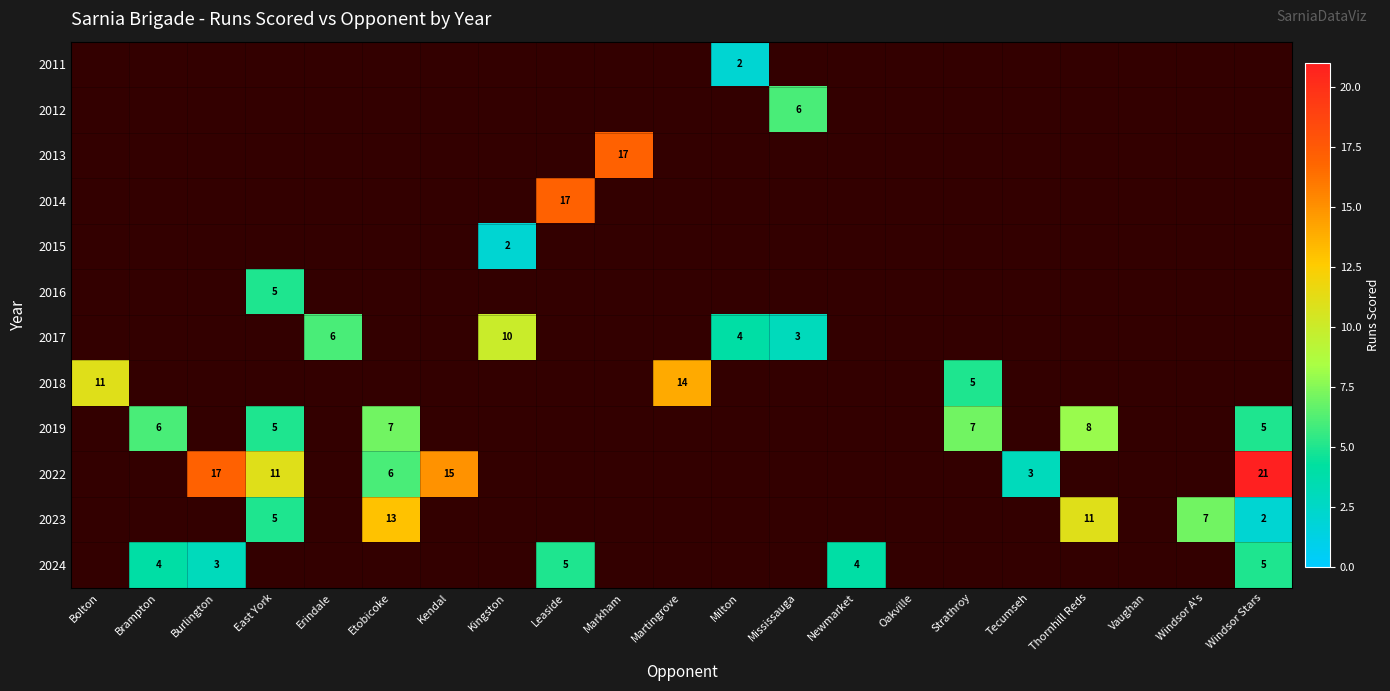

The value of 2019 at Thornhill Reds is 8. True or false?

True